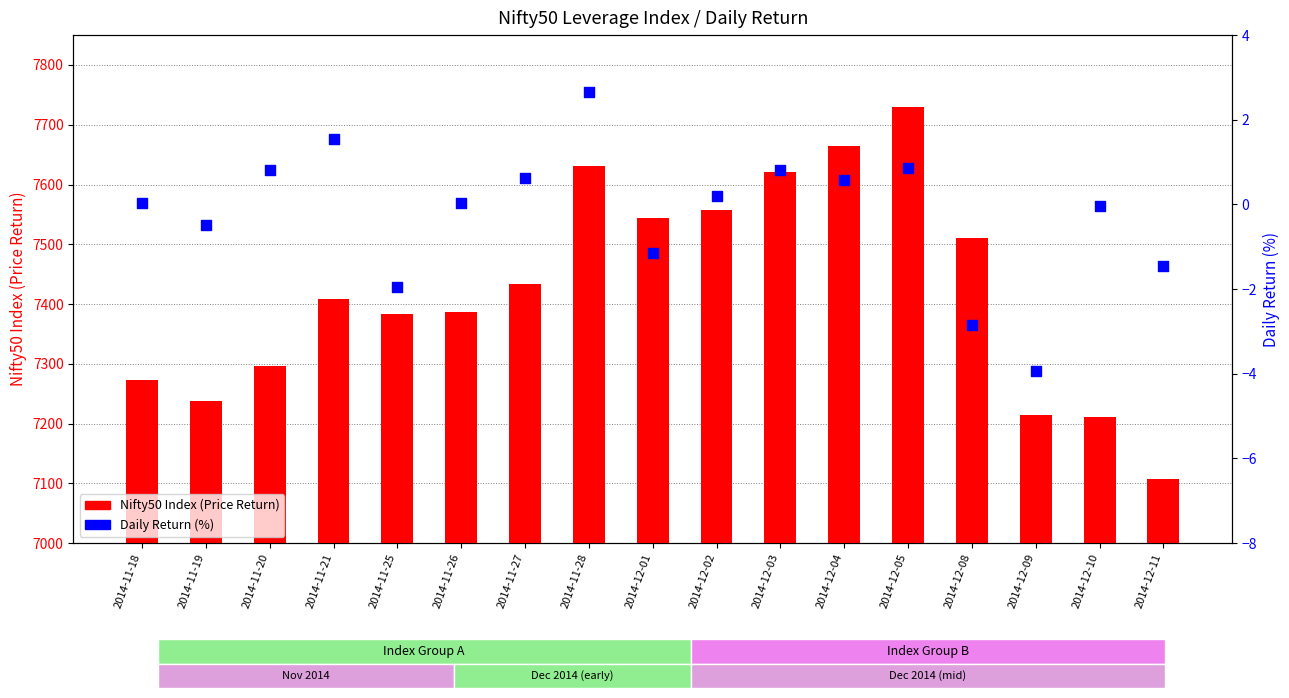

Which series contains the lowest Y value?

Daily Return (%)